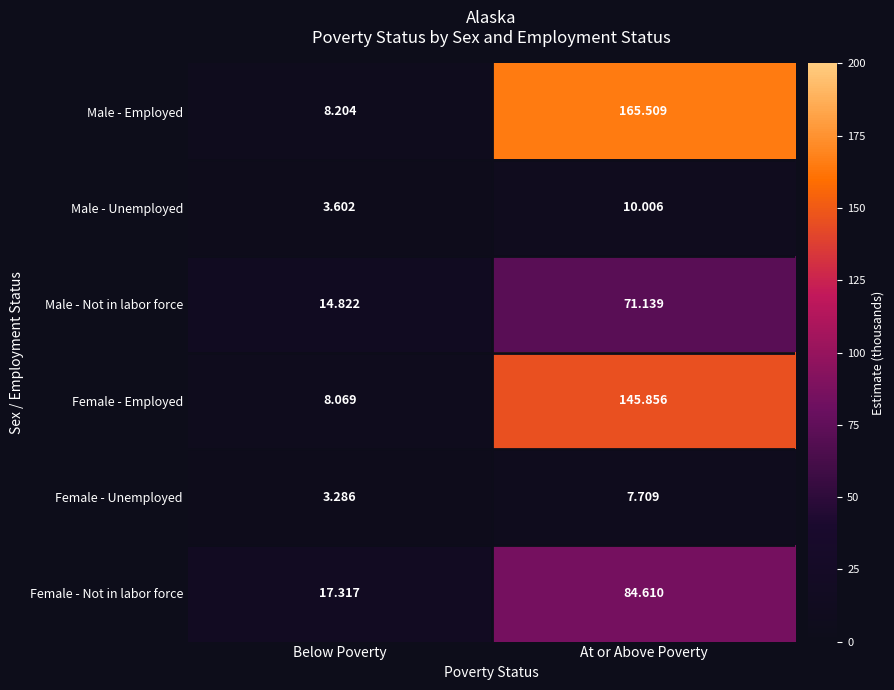

At which label is Female - Unemployed closest to 5?

Below Poverty